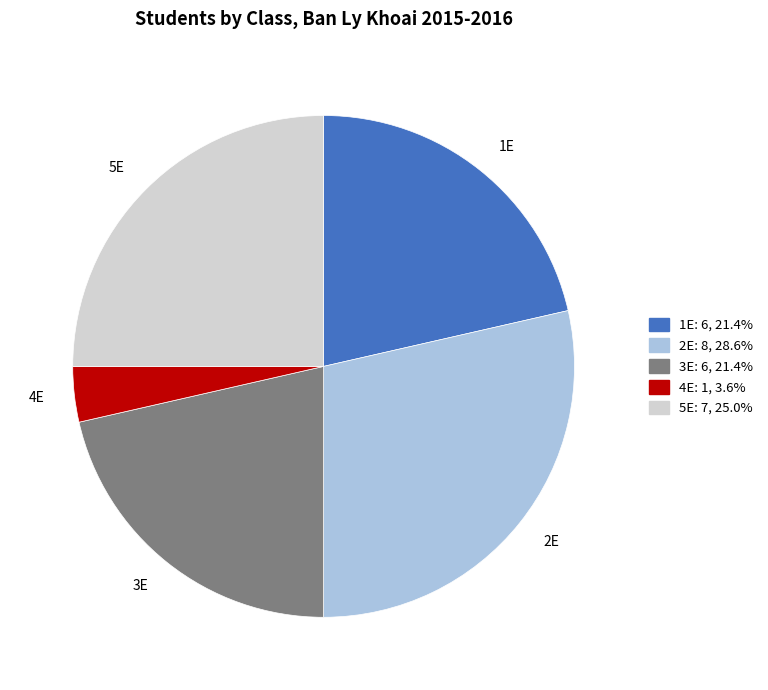

The 2E slice represents 29% of the pie. True or false?

True